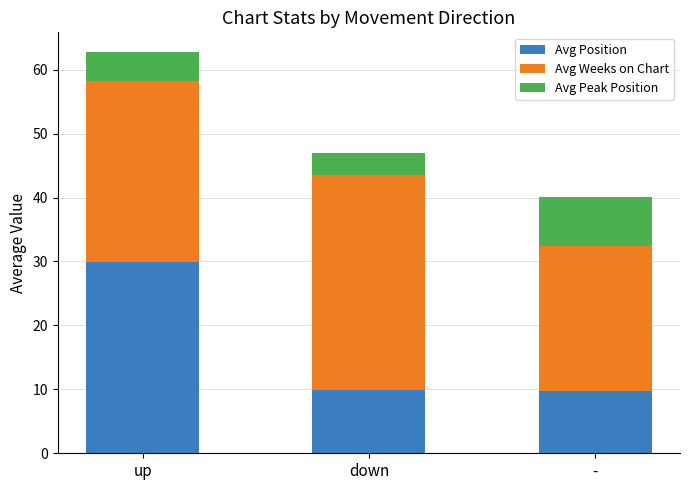

What is the total value across all series at -?

40.1